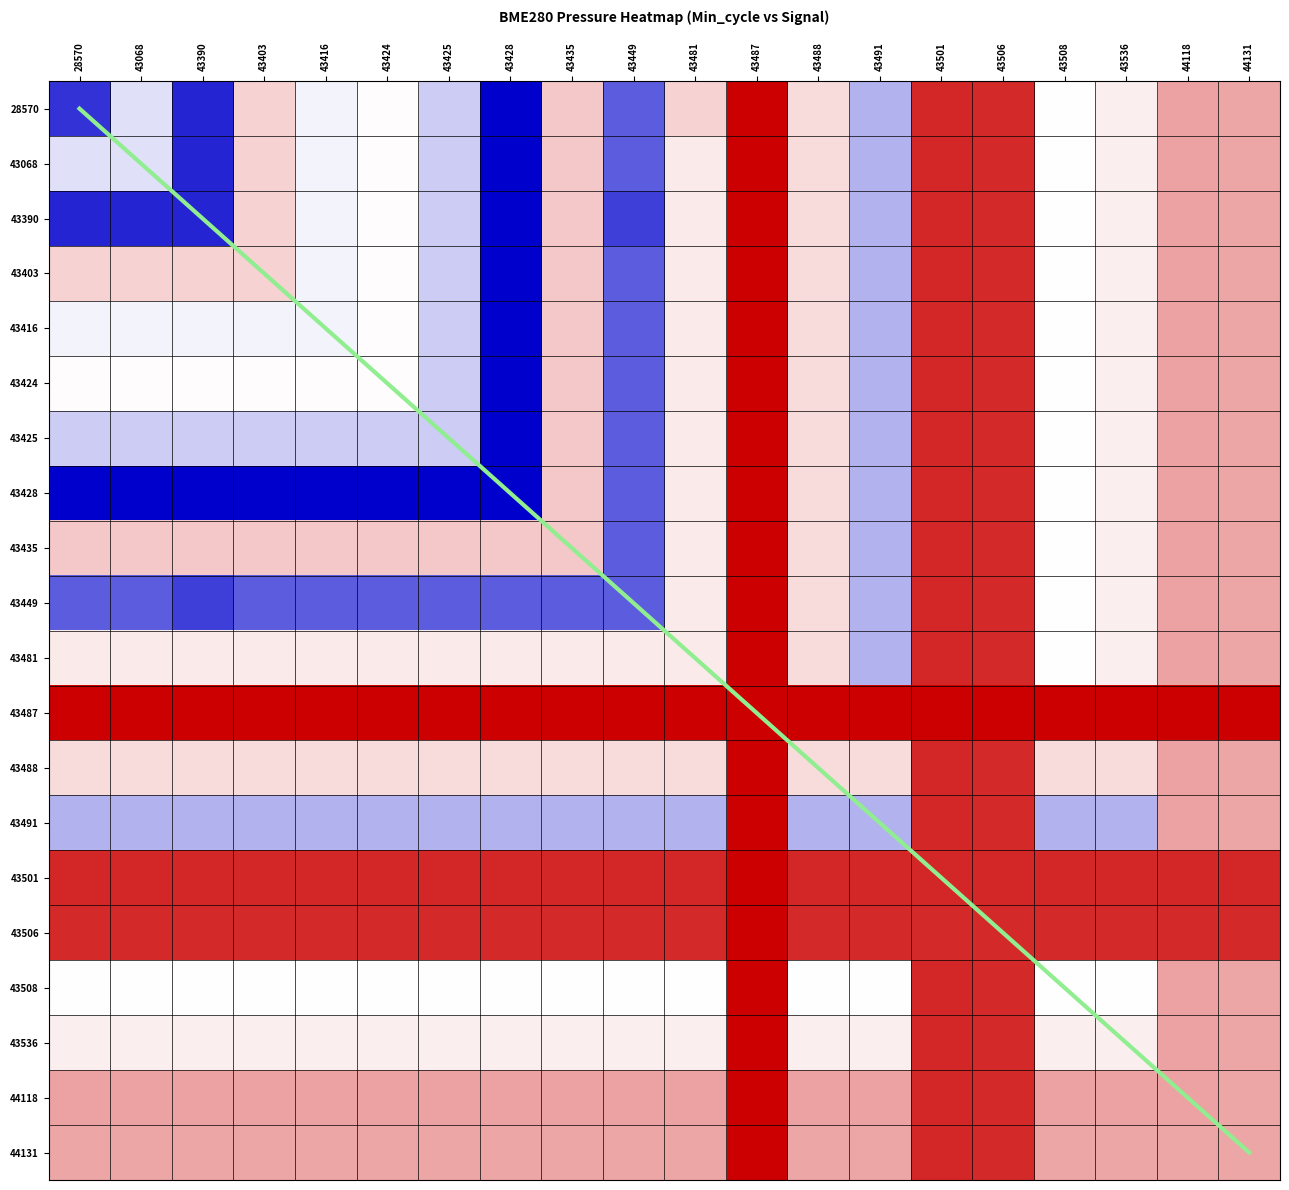

Which category has the lowest value across all series?

43428